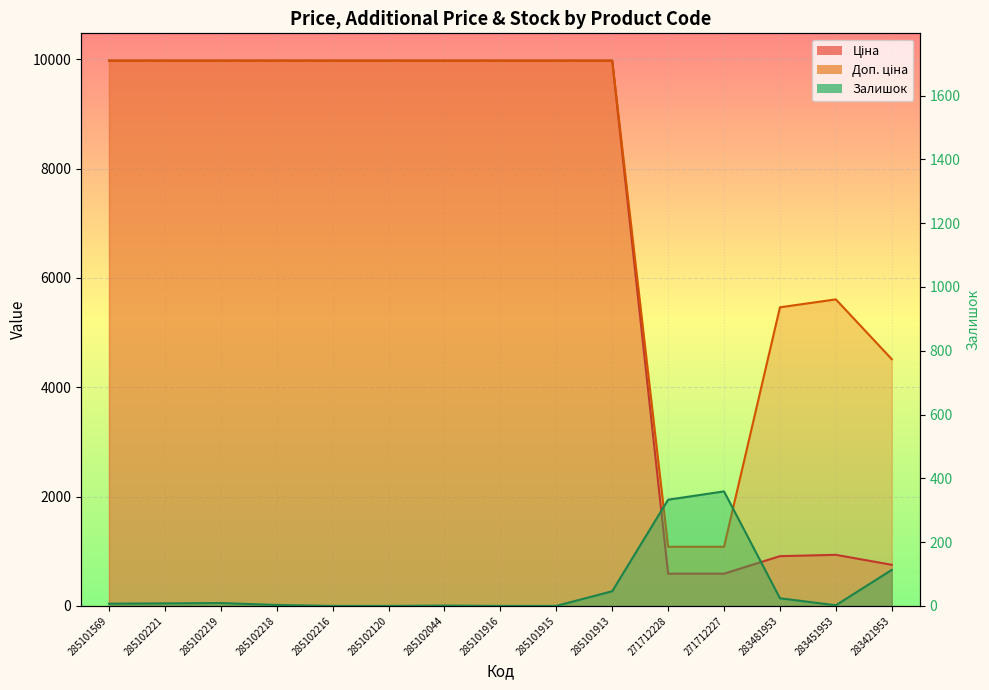

Does the chart display data point markers on the line(s)?

No